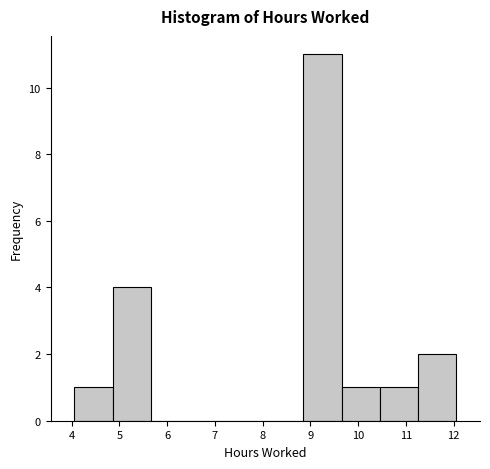

How tall is the bar that spans 4.1 to 4.9 on the x-axis? Neither the bar edges nor the heights are printed on the chart, so give them approximately, as read against the axes.

1